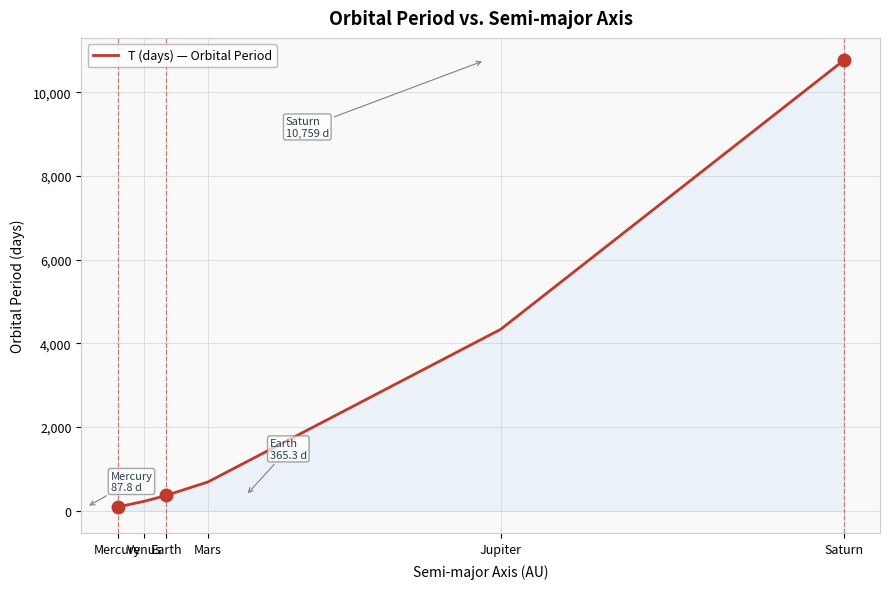

Approximately how many times larger is the value at Mercury compared to Earth?

0.2